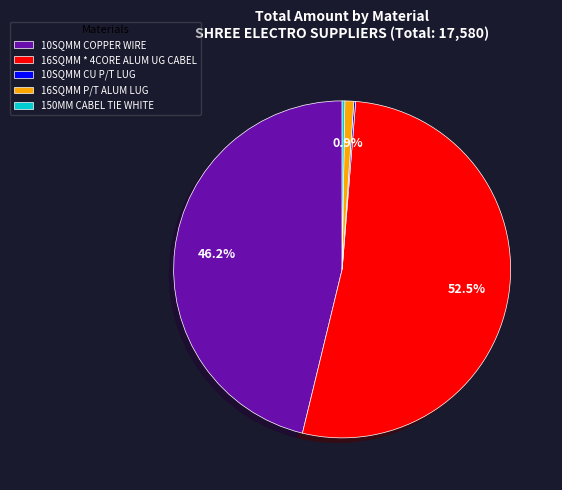

What is the majority slice?

16SQMM * 4CORE ALUM UG CABEL